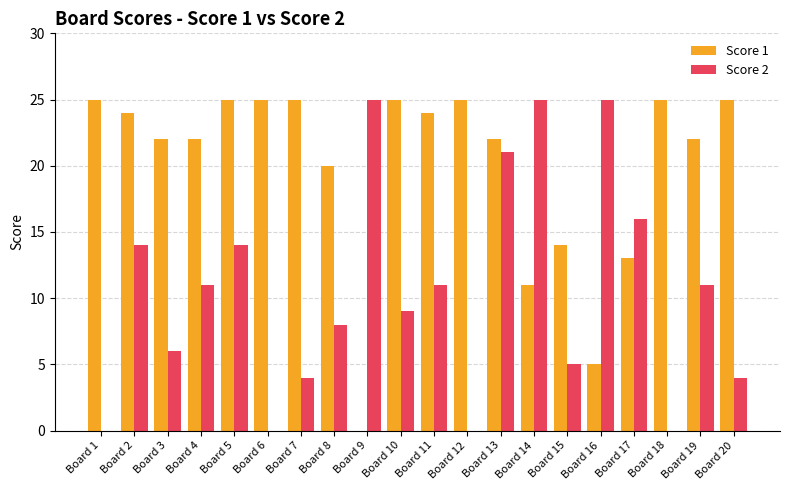

What is the highest value of the Score 1 series?

25